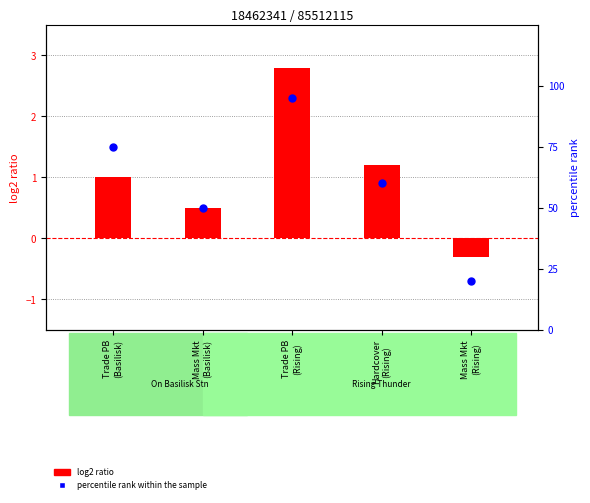

Which series reaches the maximum Y coordinate?

percentile rank within the sample